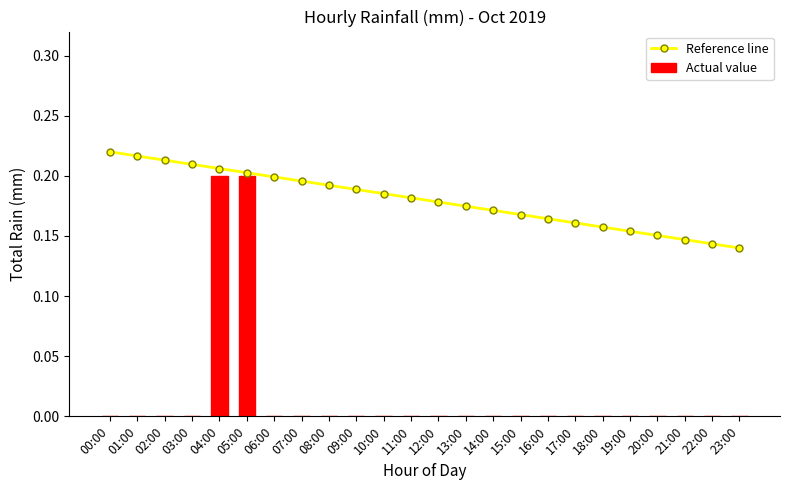

What is the value of the Reference line bar at the 11th from the left?

0.2